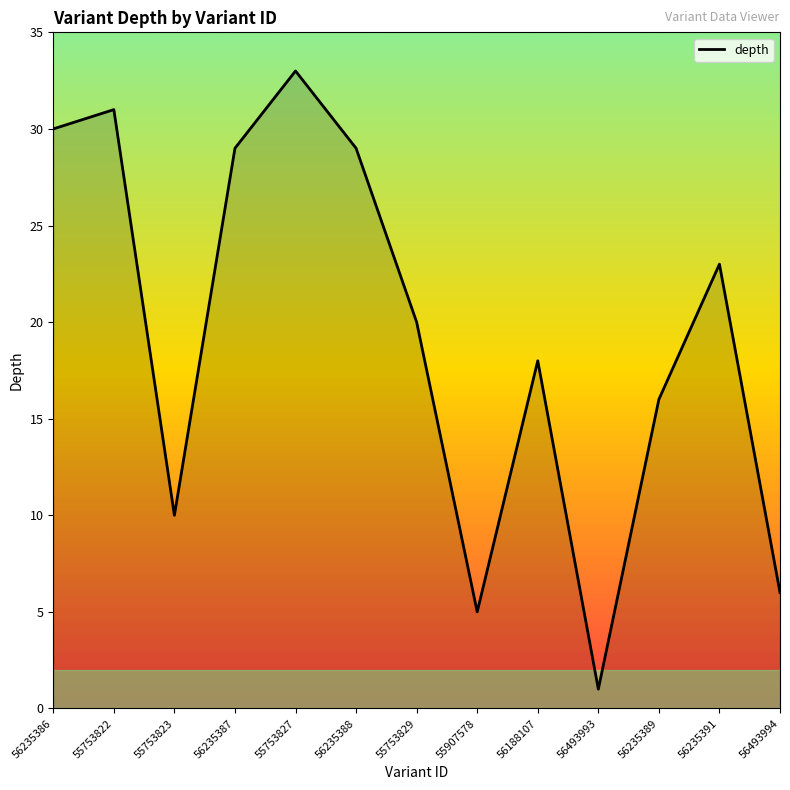

How many lines are shown in the chart?

1